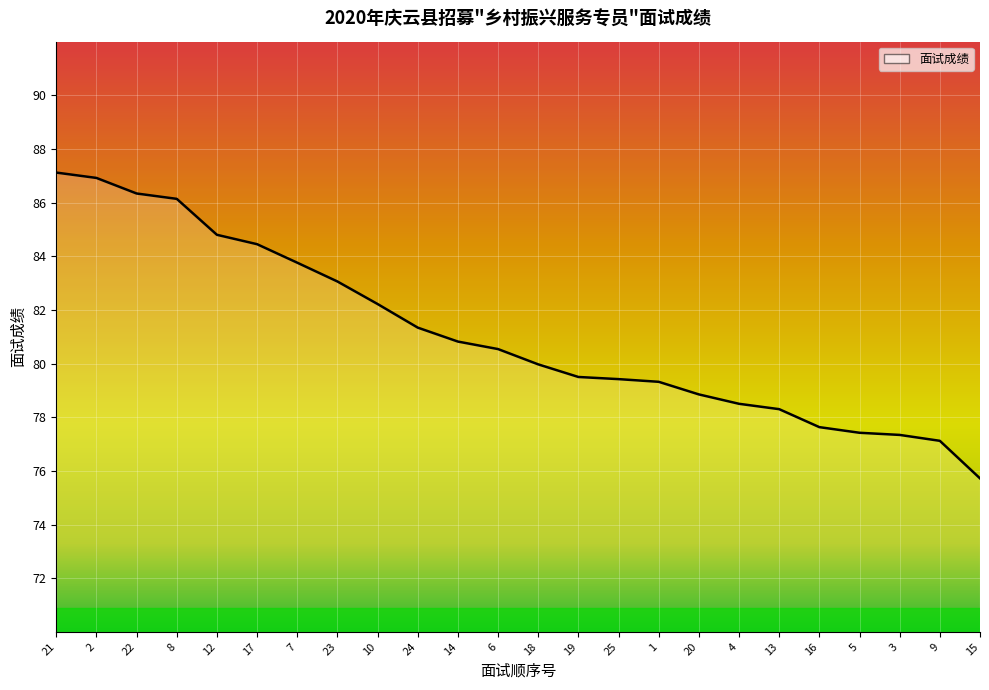

Between 4 and 23, which is larger?

23